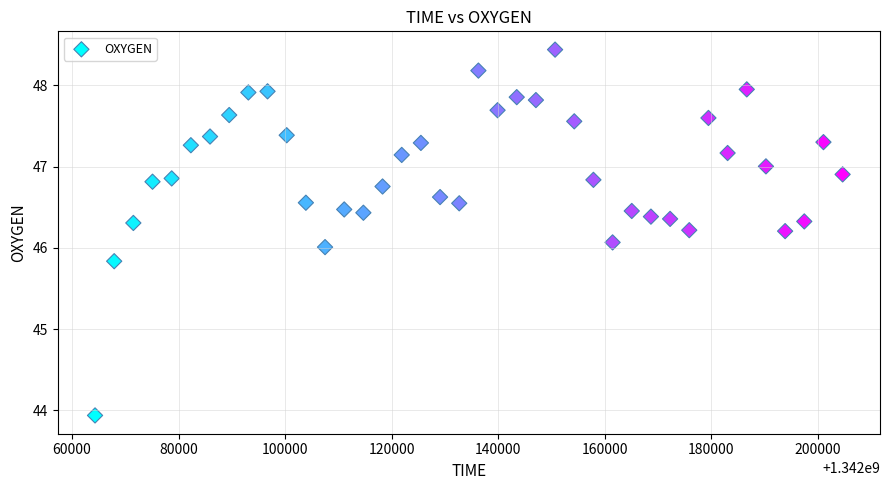

What is the range of Y values (max minus min)?

4.5